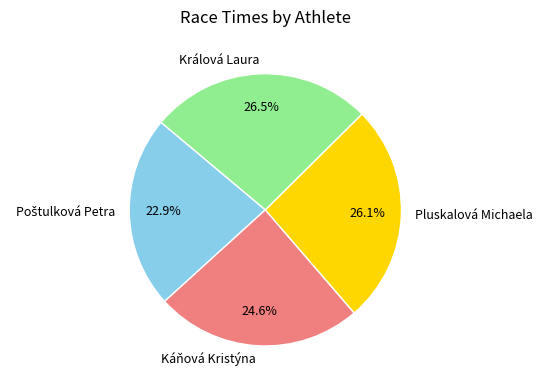

What percentage is NOT represented by Pluskalová Michaela?

73.9%